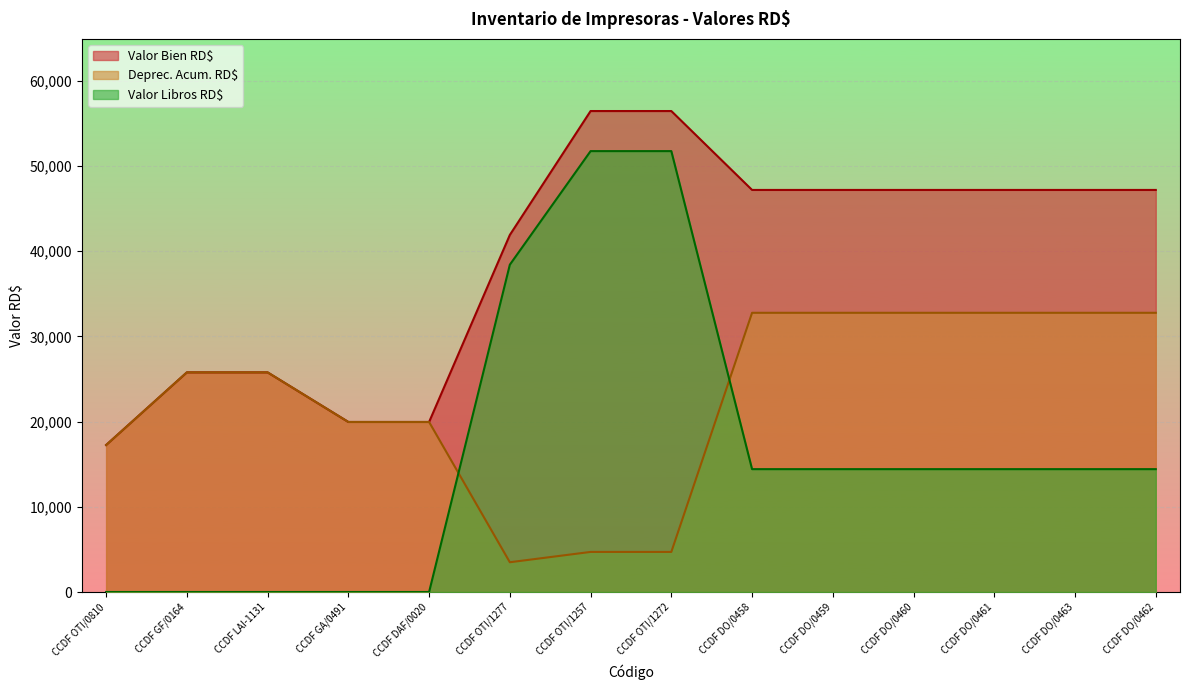

At which label is Valor Libros RD$ closest to 25879?

CCDF DO/0458